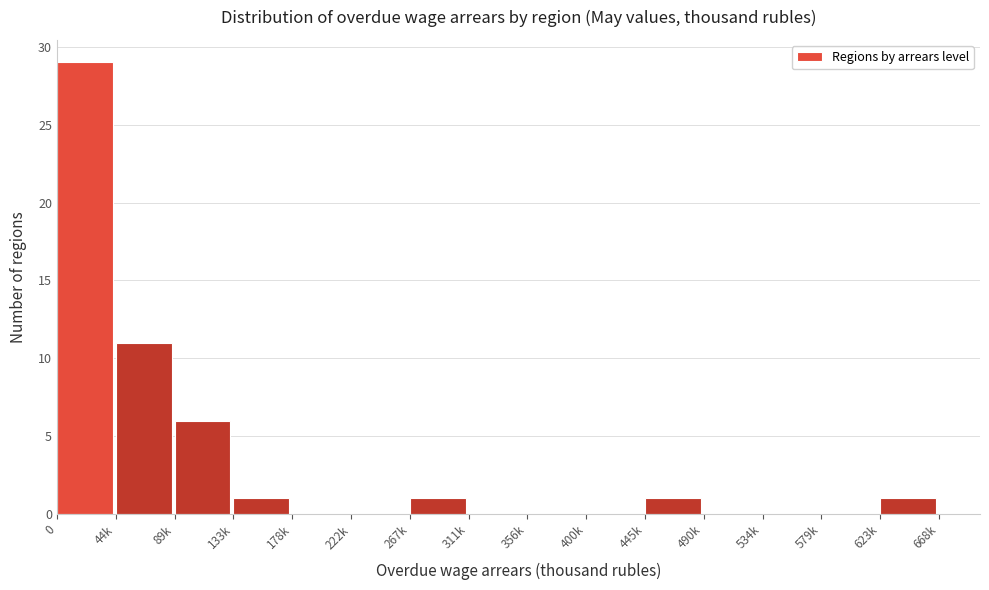

Reading left to right, extract all data points from this chart.

0=29	44k=11	89k=6	133k=1	178k=0	222k=0	267k=1	311k=0	356k=0	400k=0	445k=1	490k=0	534k=0	579k=0	623k=1